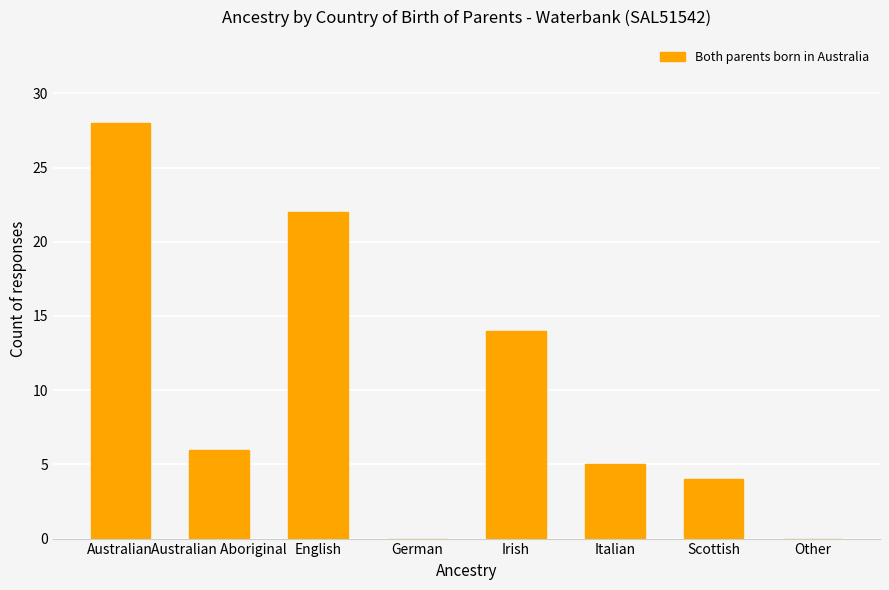

At which label is the value closest to 14?

Irish